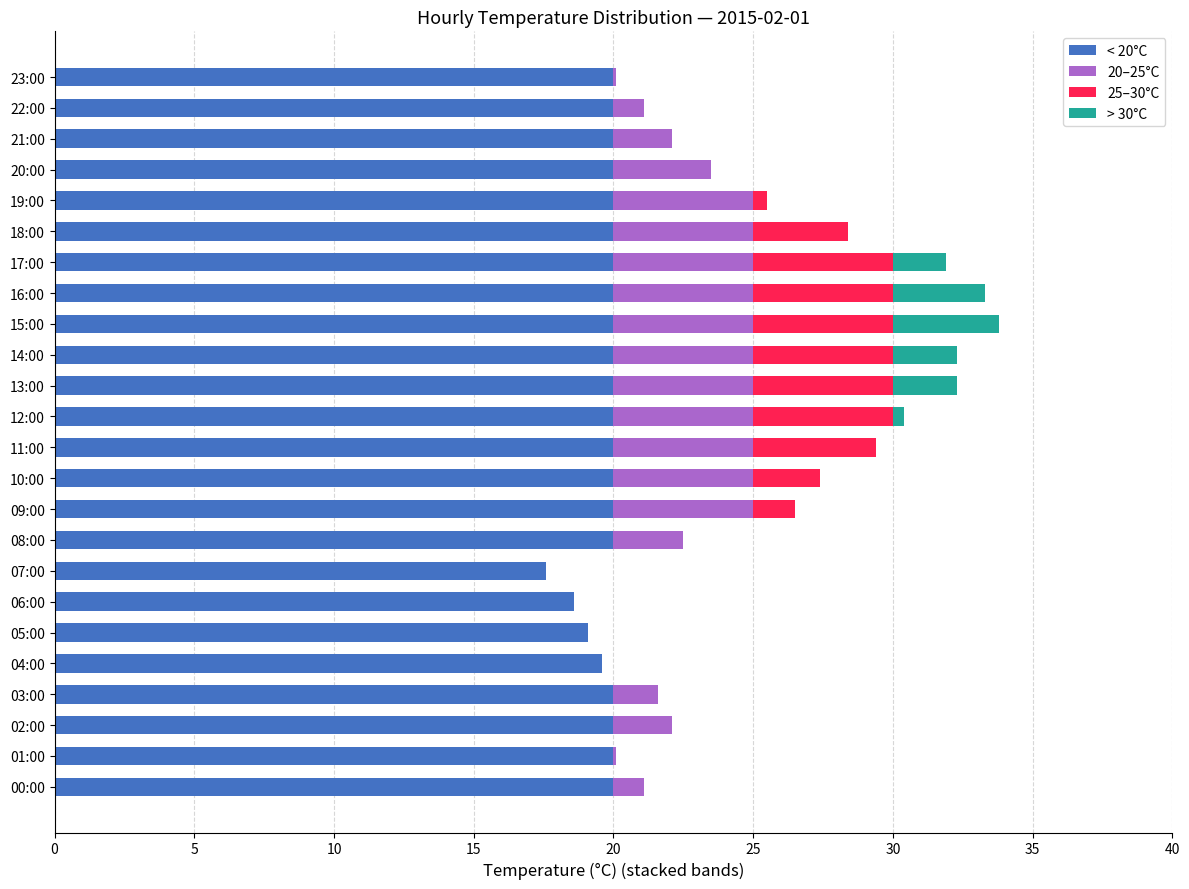

What is the total value across all series at 17:00?

31.9